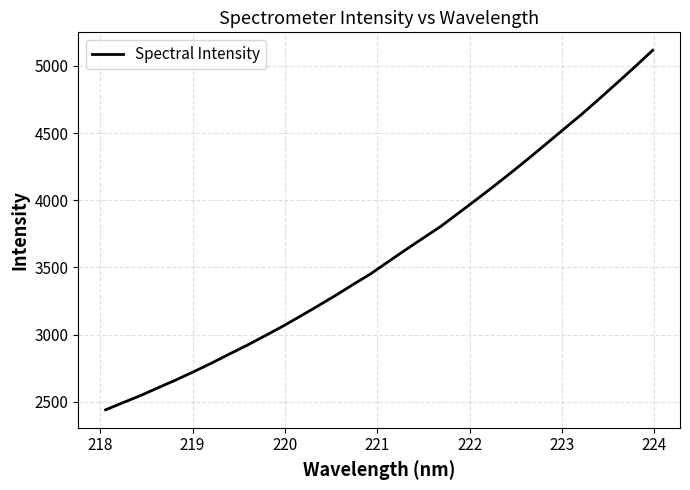

What is the minimum value shown in the chart?

2440.0